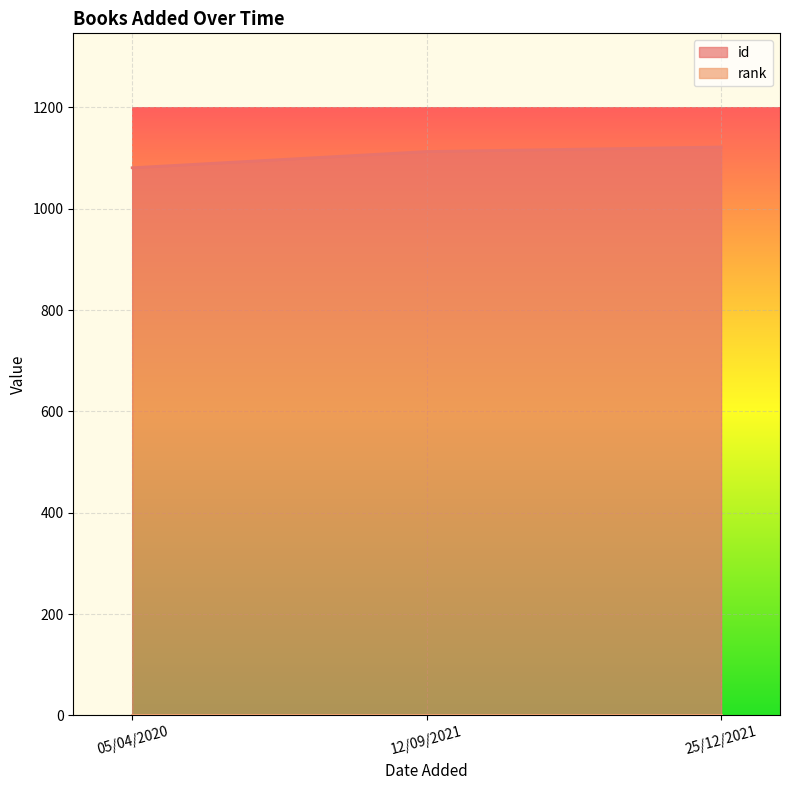

How many values are between 1081 and 1122?

3